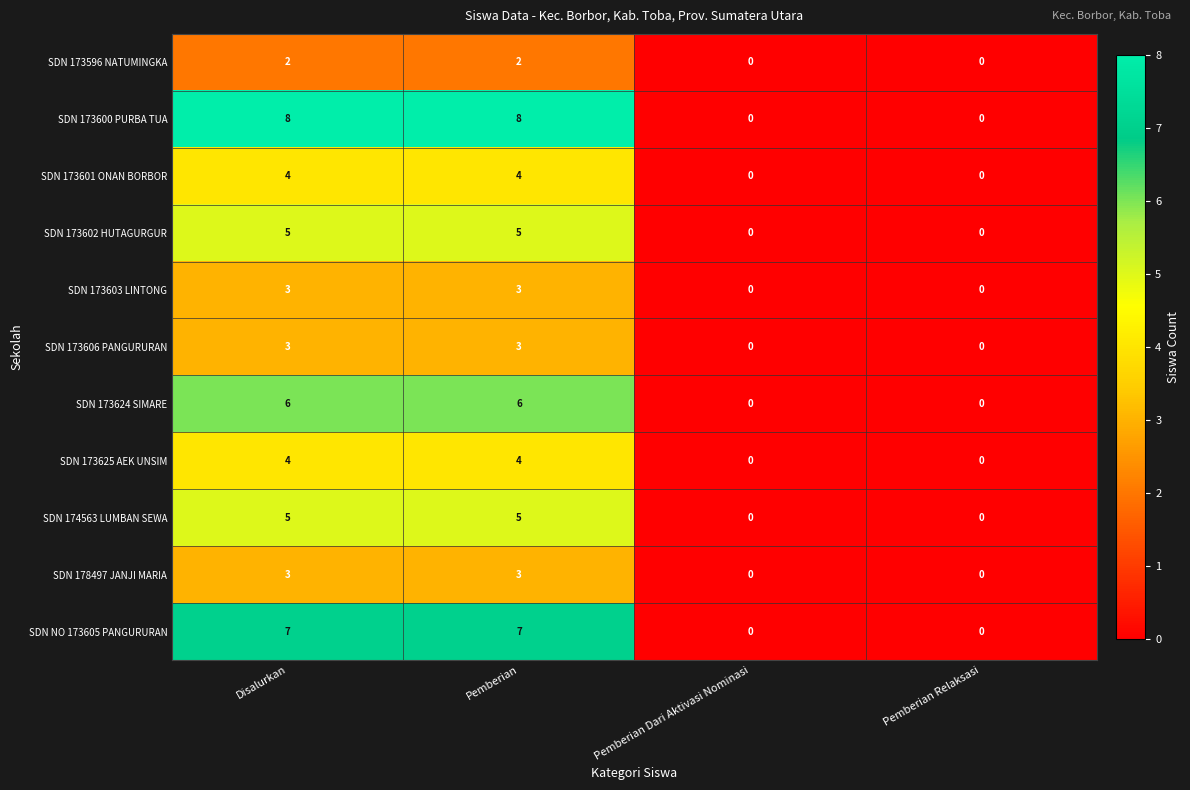

What is the approximate value of SDN 173600 PURBA TUA at Disalurkan?

8